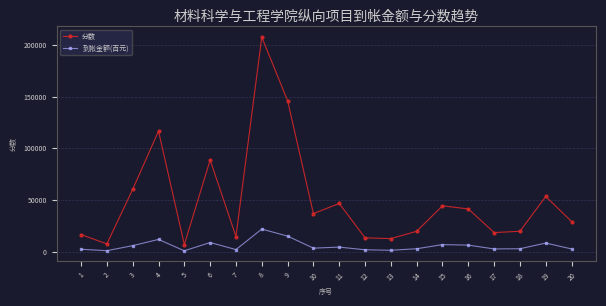

Rank the series at 14 from highest to lowest value.

分数, 到帐金额(百元)